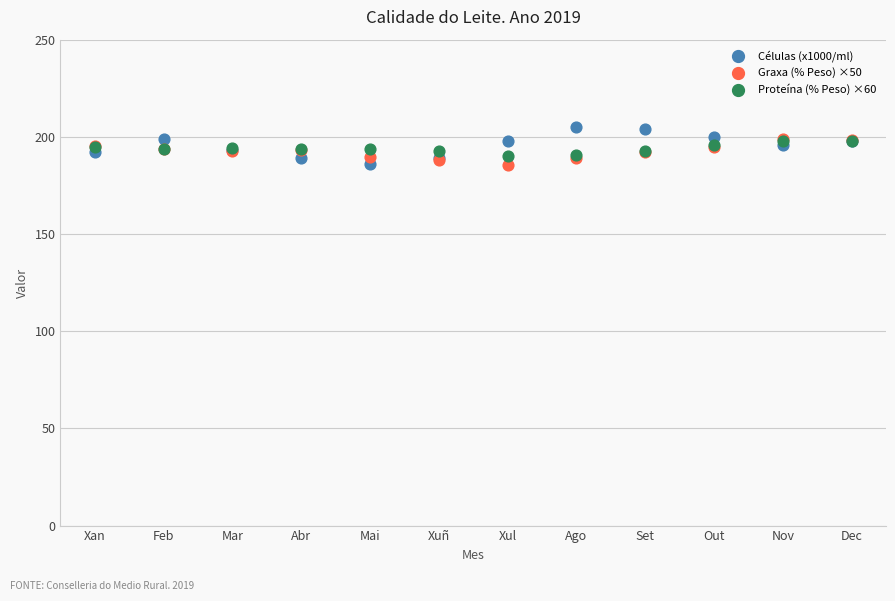

Which series reaches the maximum Y coordinate?

Células (x1000/ml)